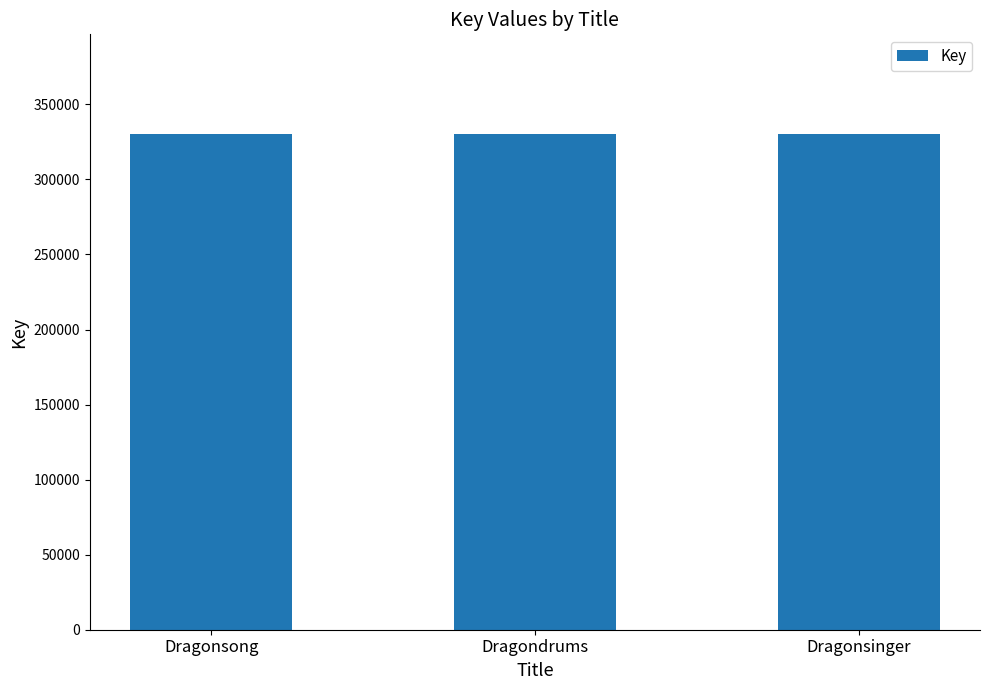

How many series are shown in this chart?

1